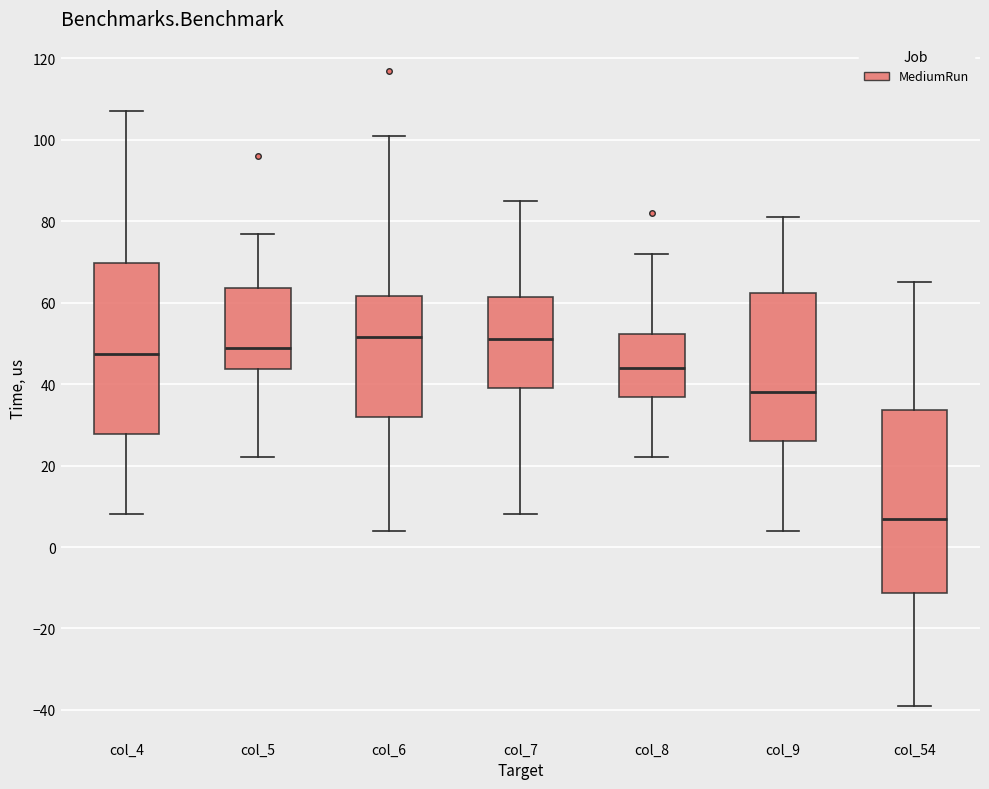

Reading left to right, transcribe this box plot: for each box, give where its median line is, the range the box spans, and where its two whiskers end, as read against the y-axis. The values are not printed on the chart, so give them approximately, as read against the axis.

col_4: median 48, box 28 to 70, whiskers 8 to 108
col_5: median 50, box 44 to 64, whiskers 22 to 78
col_6: median 52, box 32 to 62, whiskers 4 to 102
col_7: median 52, box 40 to 62, whiskers 8 to 86
col_8: median 44, box 36 to 52, whiskers 22 to 72
col_9: median 38, box 26 to 62, whiskers 4 to 82
col_54: median 8, box -12 to 34, whiskers -38 to 66